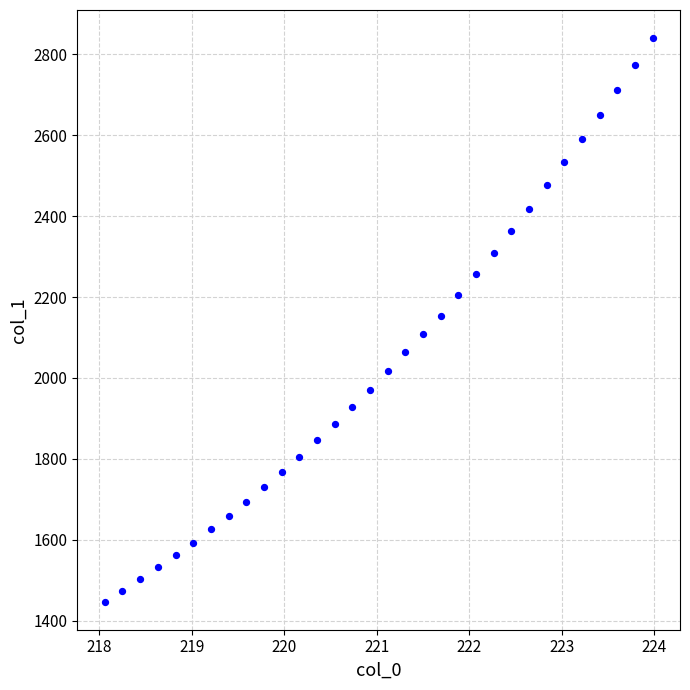

What is the range of Y values (max minus min)?

1393.3